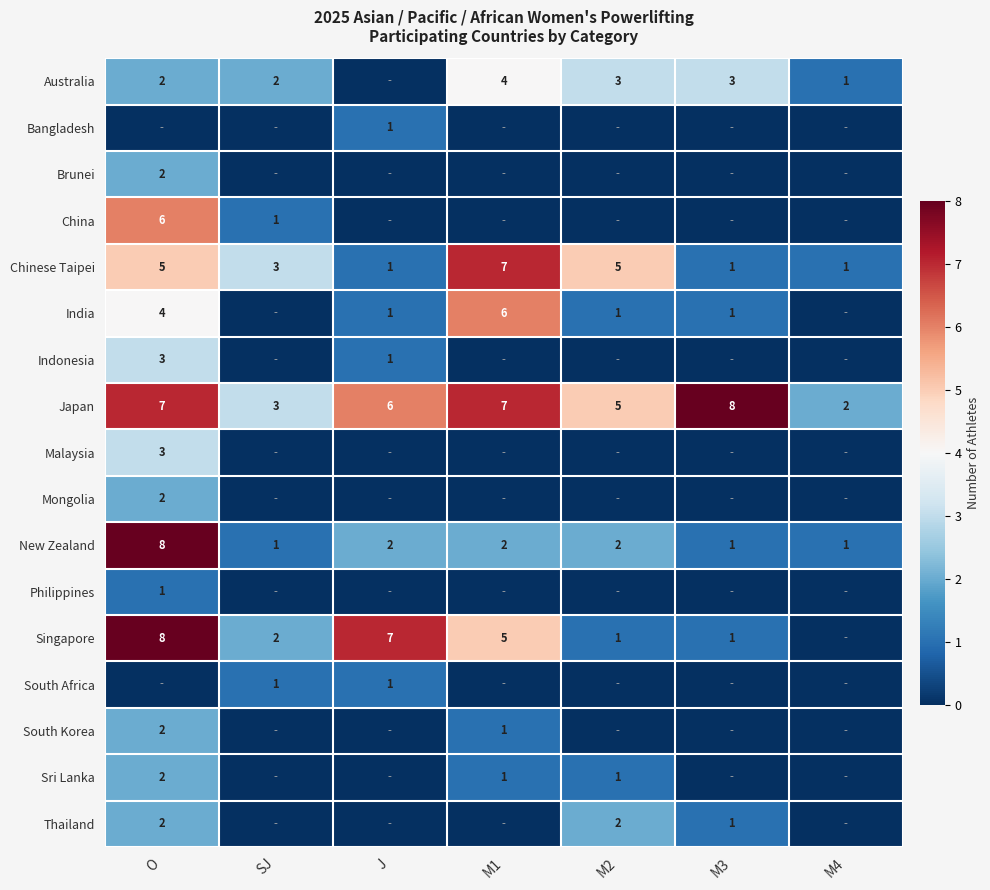

The Japan series shows 3 at M2. True or false?

False